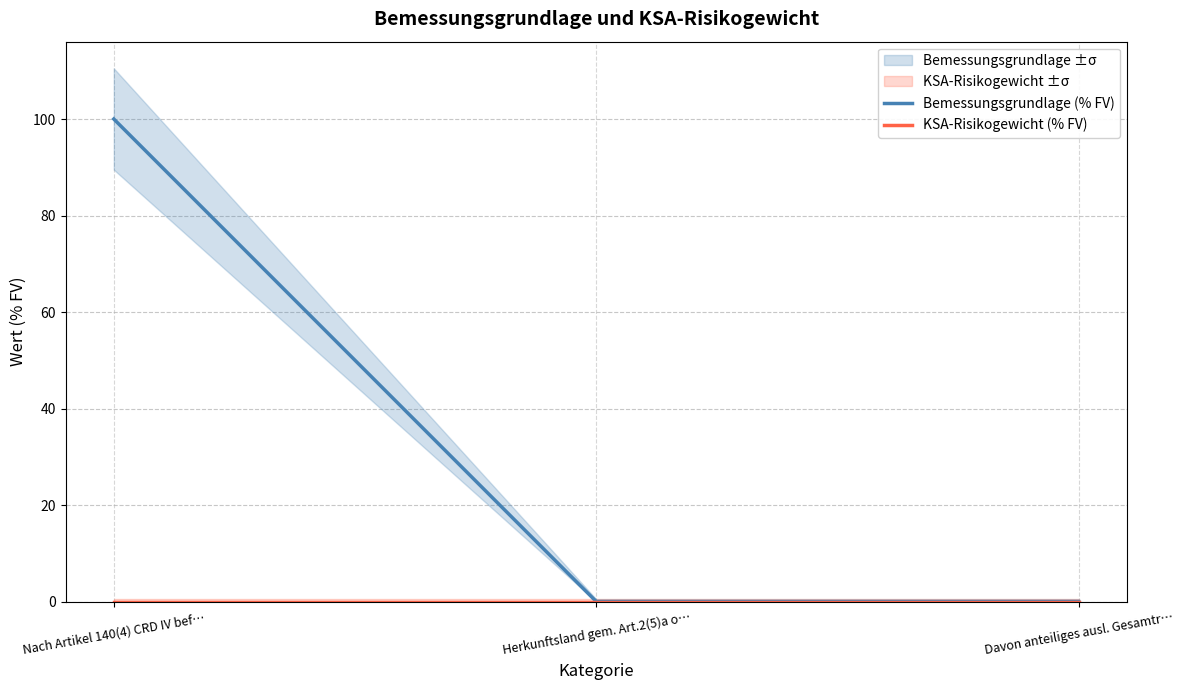

Which category has the highest value in the KSA-Risikogewicht (% FV) series?

Nach Artikel 140(4) CRD IV bef…